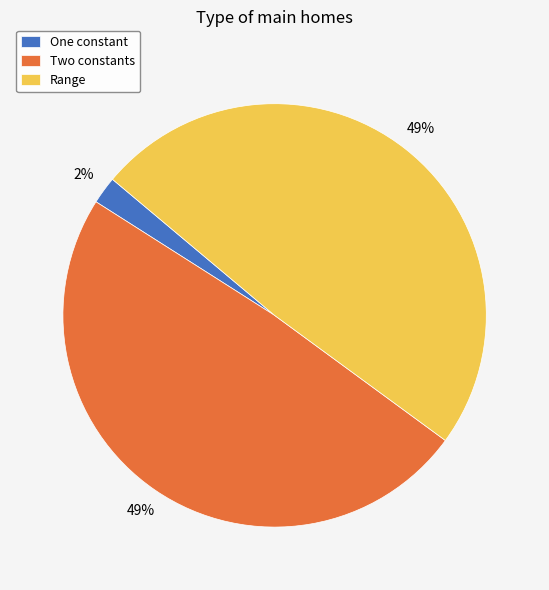

What is the ratio of the value at Two constants to the value at Range?

1.0